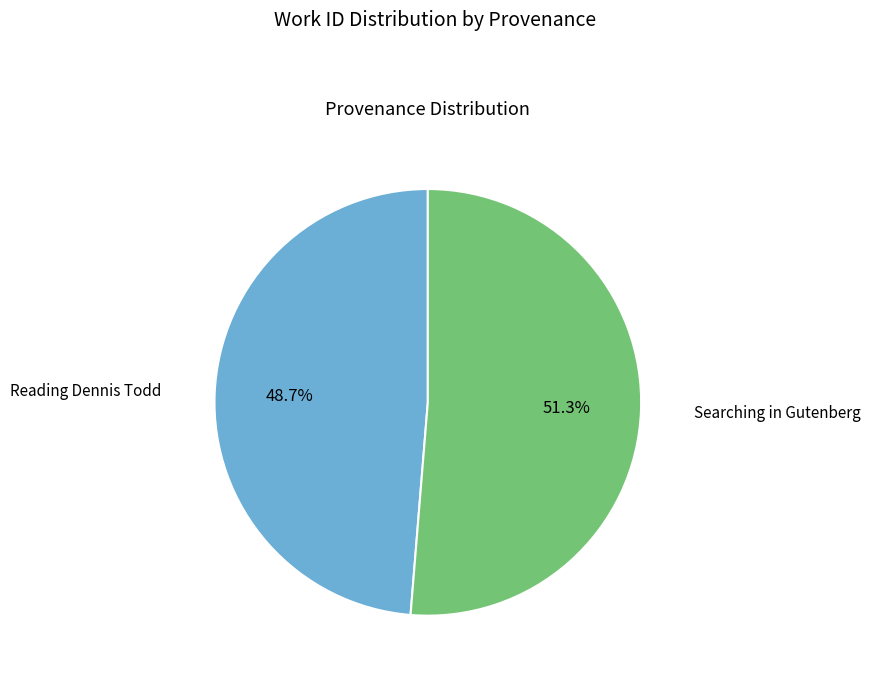

Is there a majority slice in this chart?

Yes